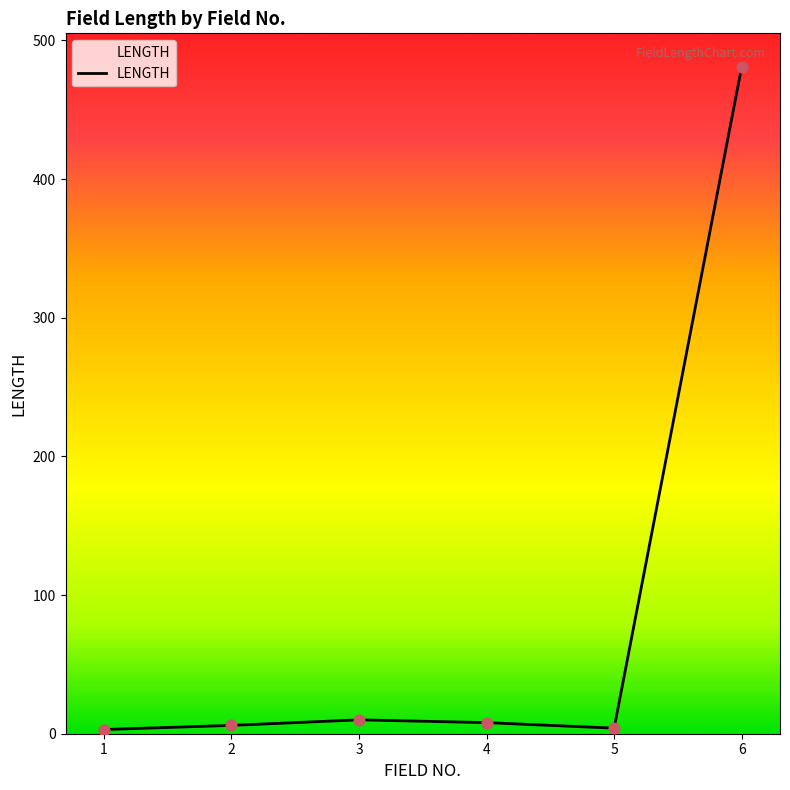

Approximately how many times larger is the value at 4 compared to 3?

0.8